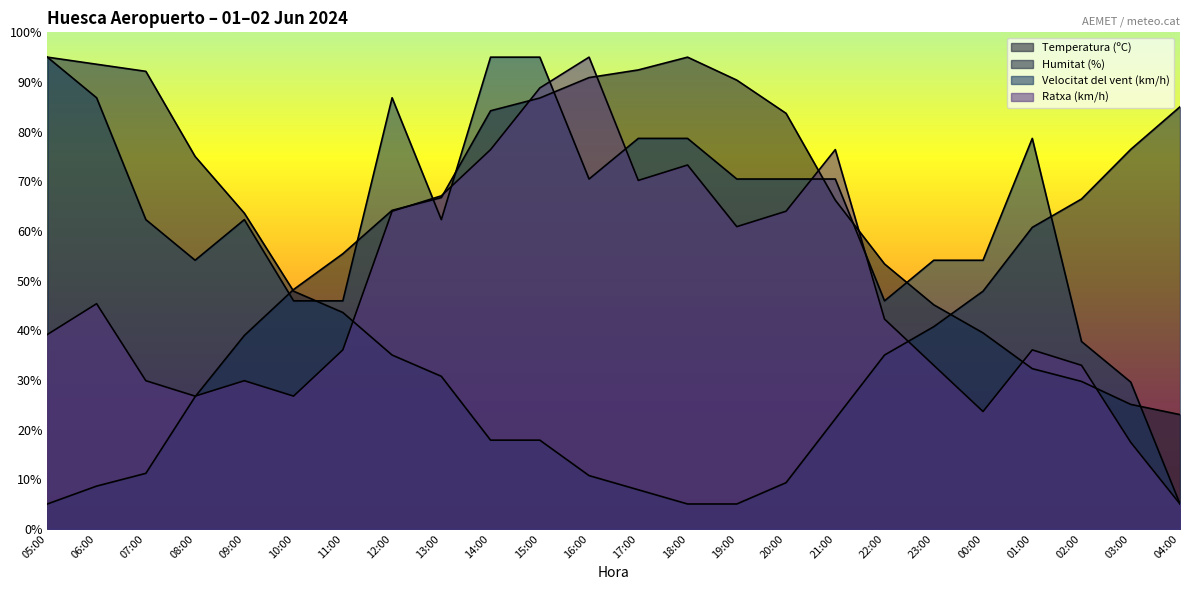

Which category has the highest value in the Velocitat del vent (km/h) series?

05:00